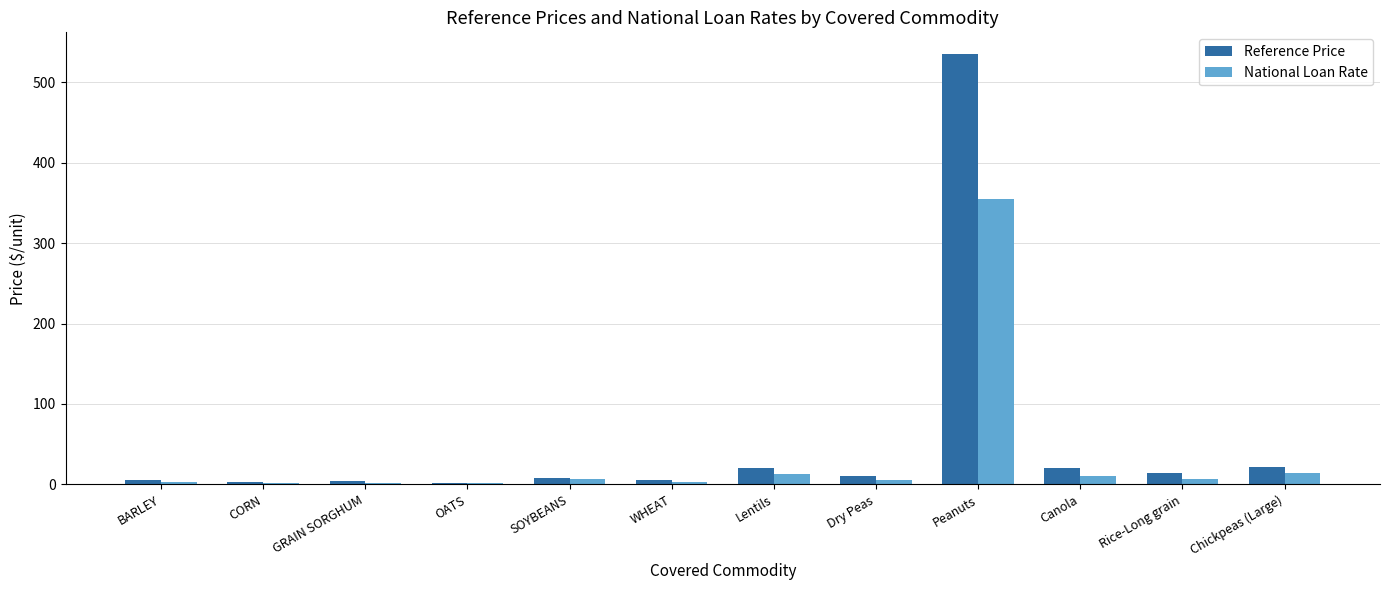

Which category has the highest value in the Reference Price series?

Peanuts